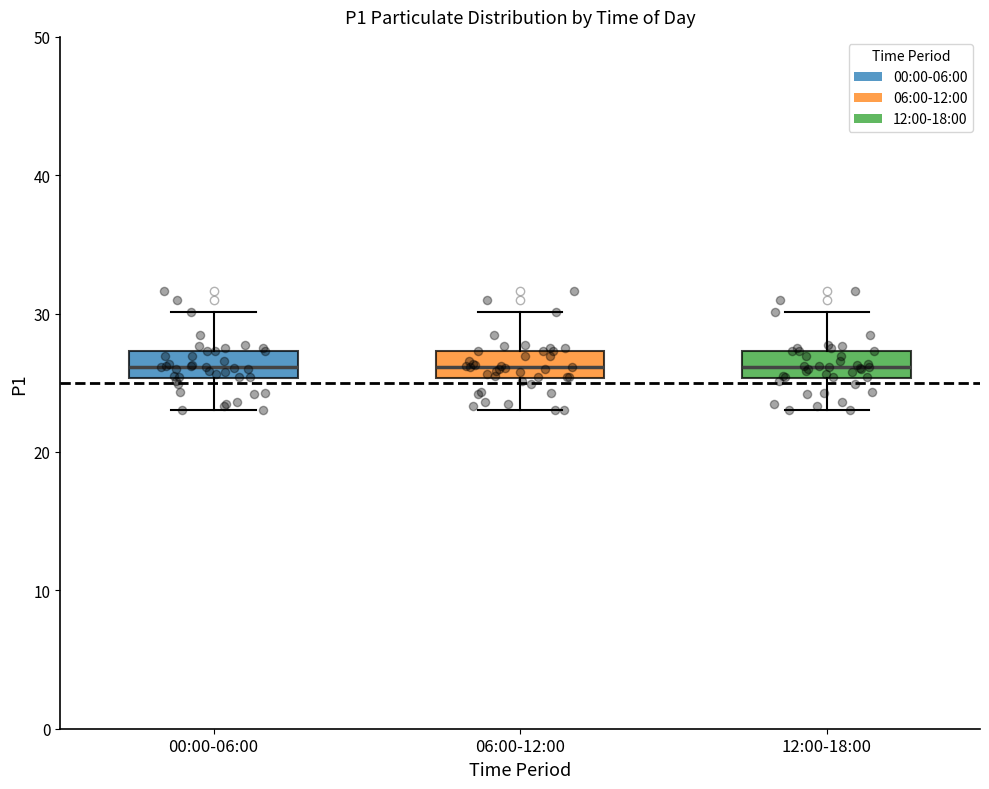

Where does the lower whisker of the box for 00:00-06:00 end on the y-axis? The values are not printed on the chart, so give them approximately, as read against the axis.

23